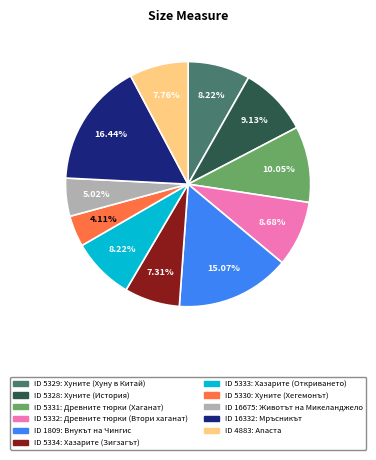

Which slice is the largest?

ID 16332: Мръсникът